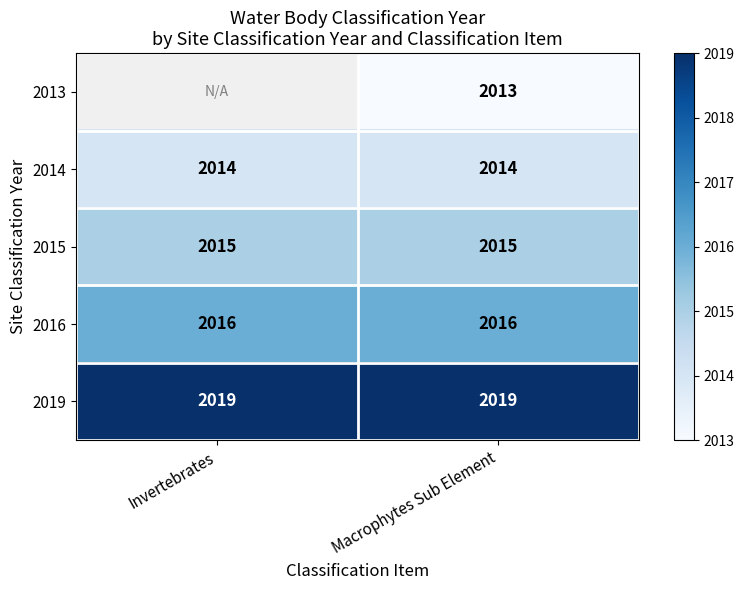

Read the 2016 value at Invertebrates.

2016